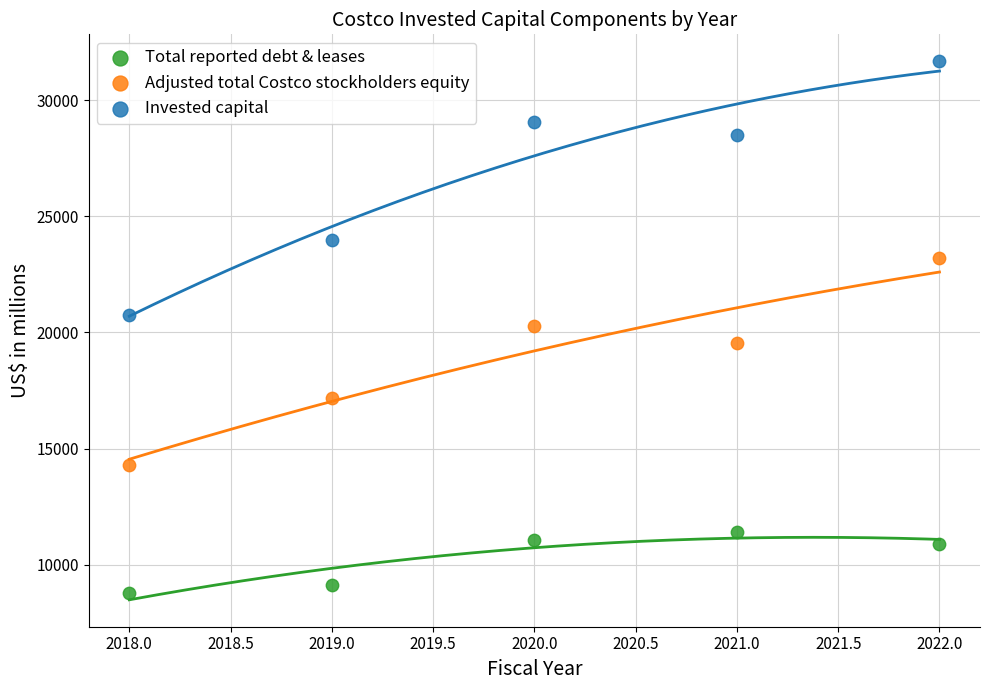

Across all data points, what is the range of X values (max minus min)?

4